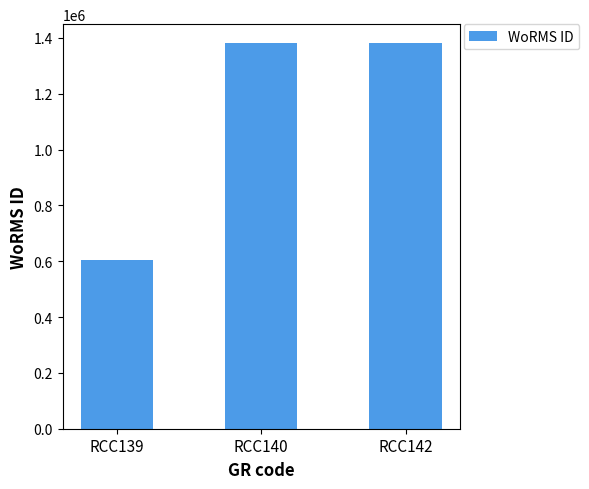

Reading right to left, extract all data points from this chart.

1380402	1380402	603429